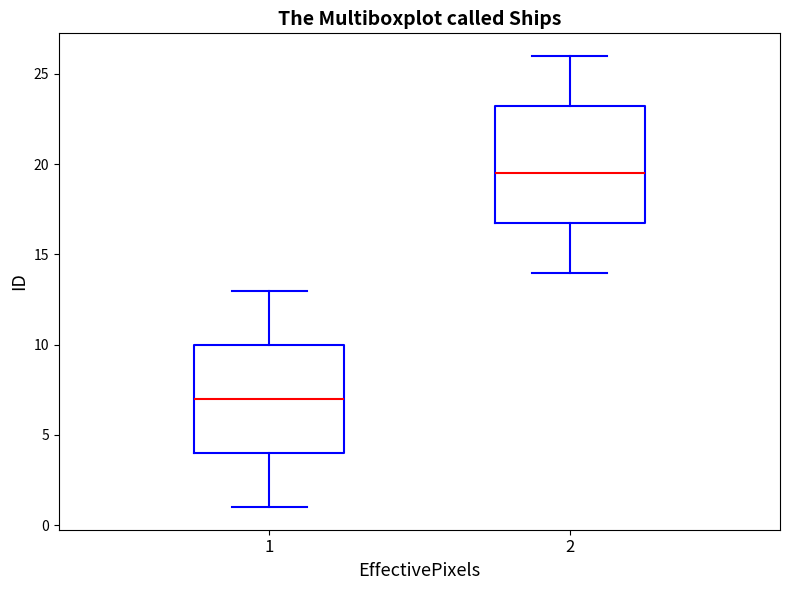

Reading left to right, read every box against the y-axis: the position of its median line, the range the box covers, and the ends of its whiskers. The values are not printed on the chart, so give them approximately, as read against the axis.

1: median 7.0, box 4.0 to 10.0, whiskers 1.0 to 13.0
2: median 19.5, box 17.0 to 23.5, whiskers 14.0 to 26.0